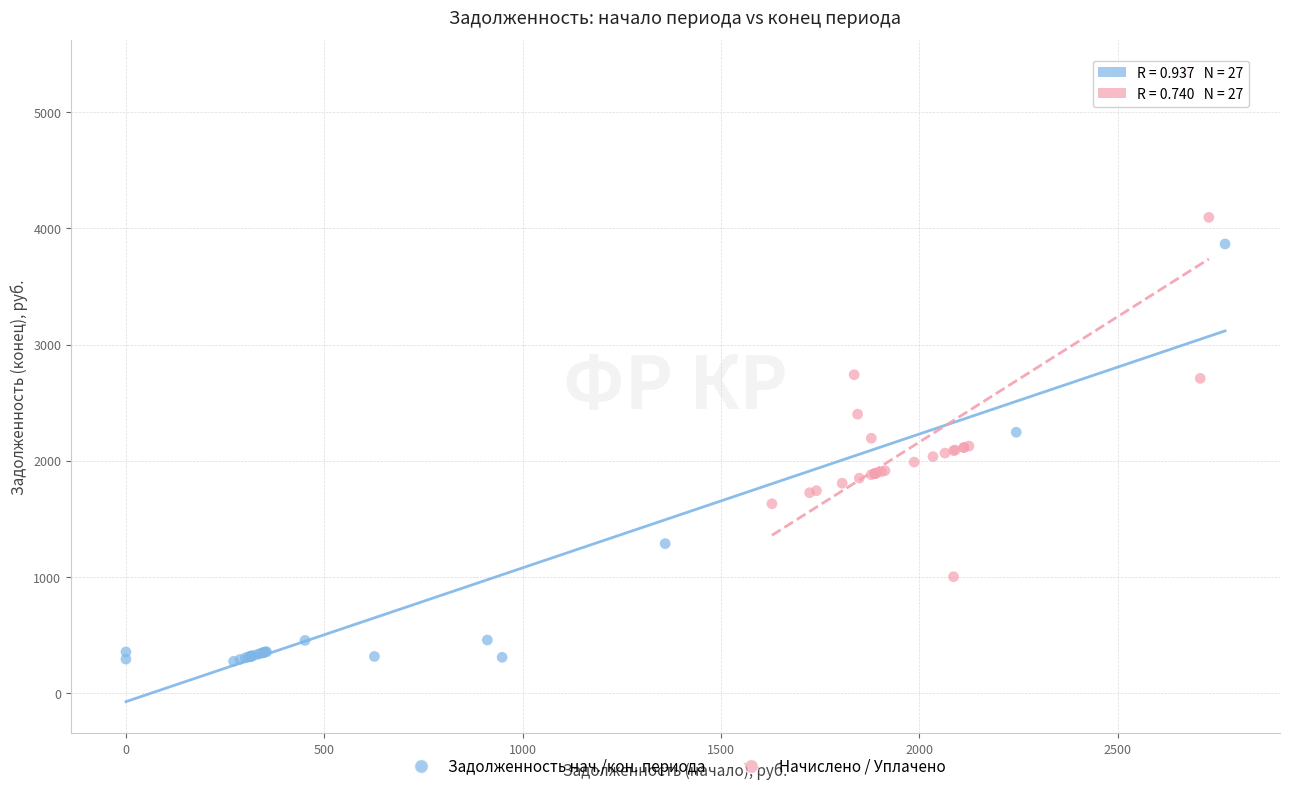

Which series has the widest spread of Y values?

Начислено / Уплачено